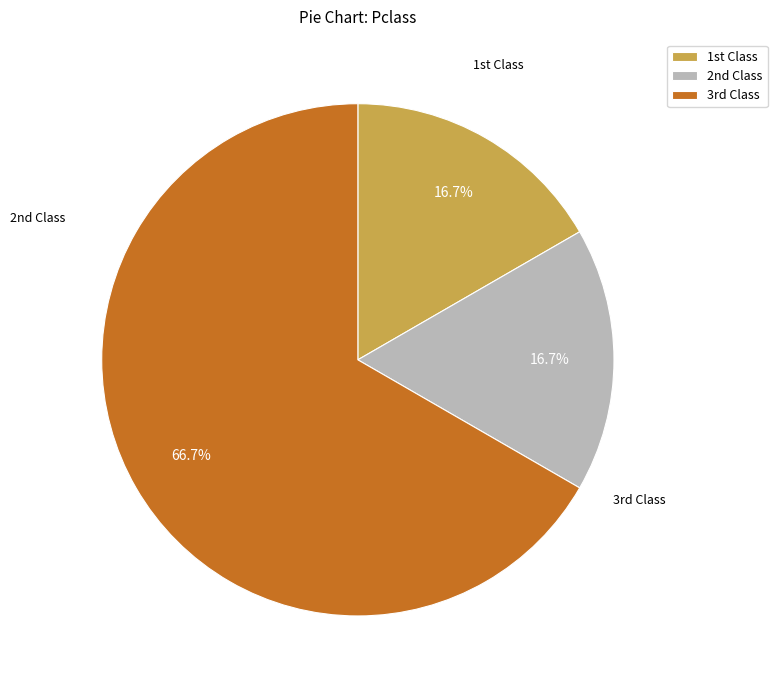

Is there a majority slice in this chart?

Yes